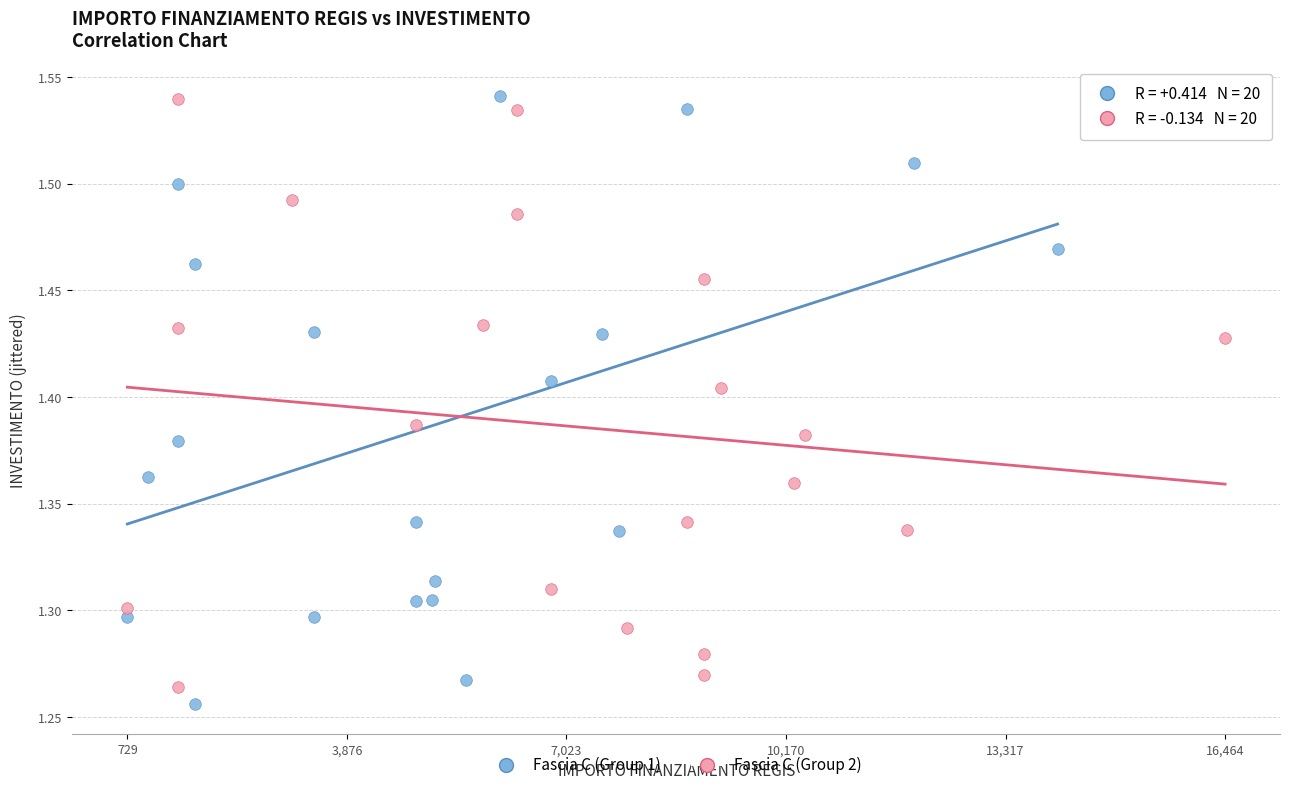

Which series contains the lowest Y value?

Fascia C (Group 1)